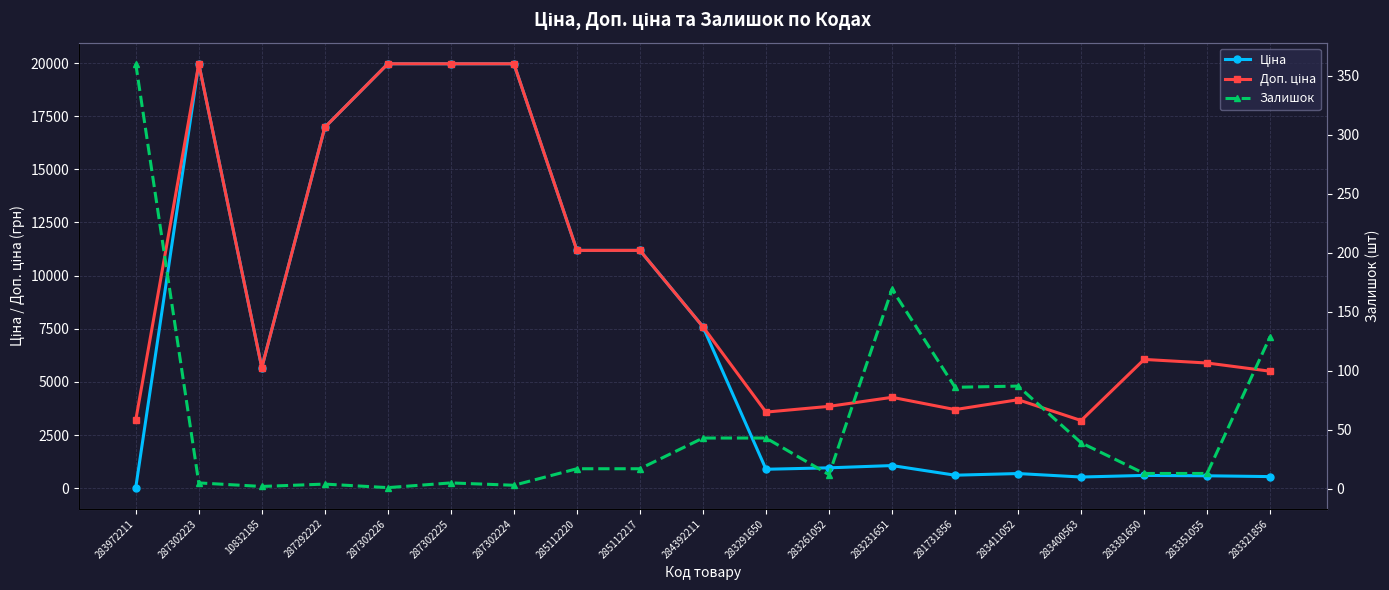

The value of Залишок at 287302225 is 5.0. True or false?

True